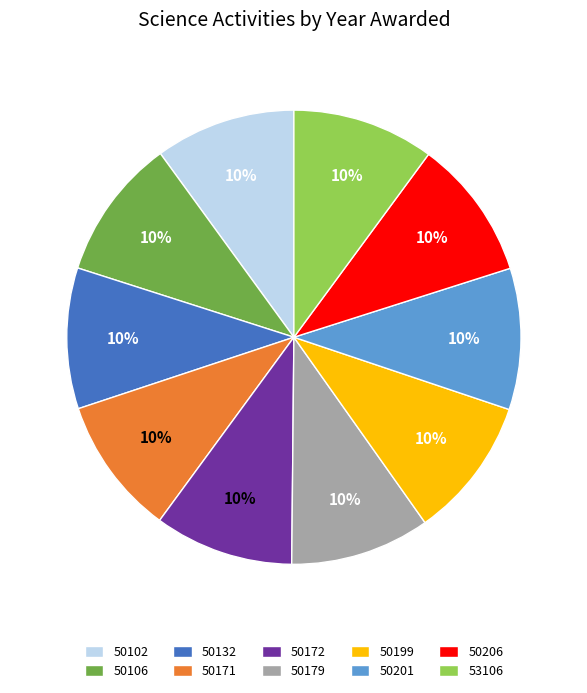

Approximately how many times larger is the value at 50179 compared to 50172?

1.0